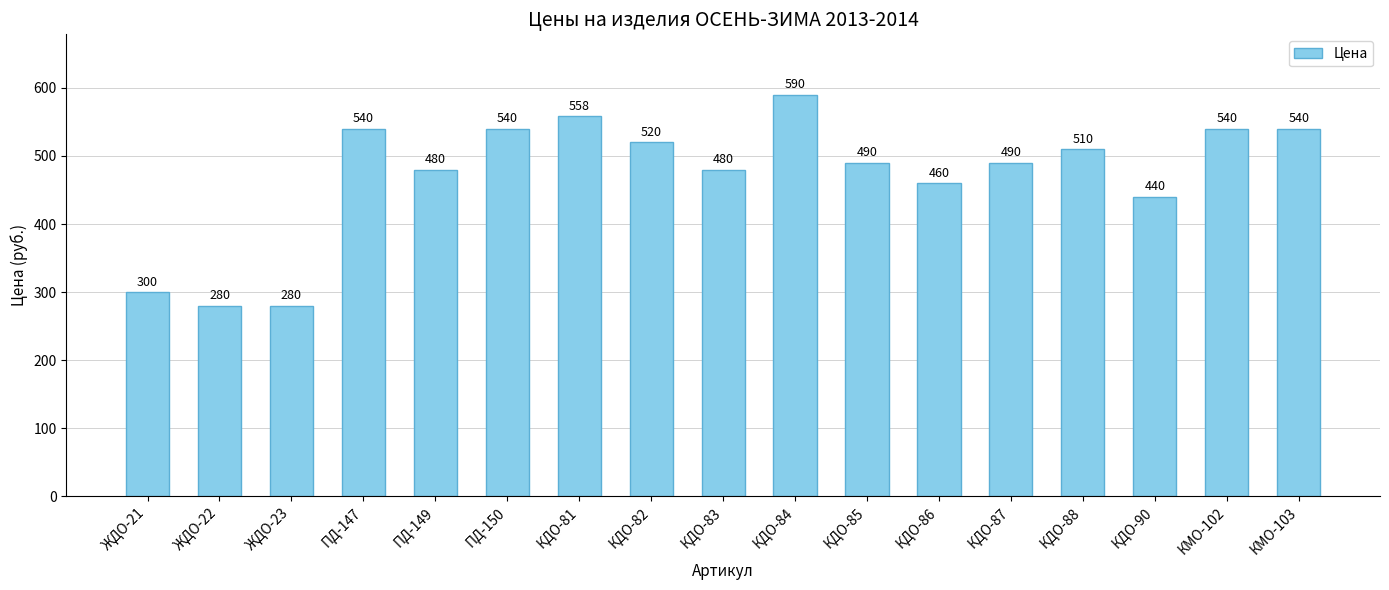

Which has a higher value, КДО-84 or КДО-86?

КДО-84